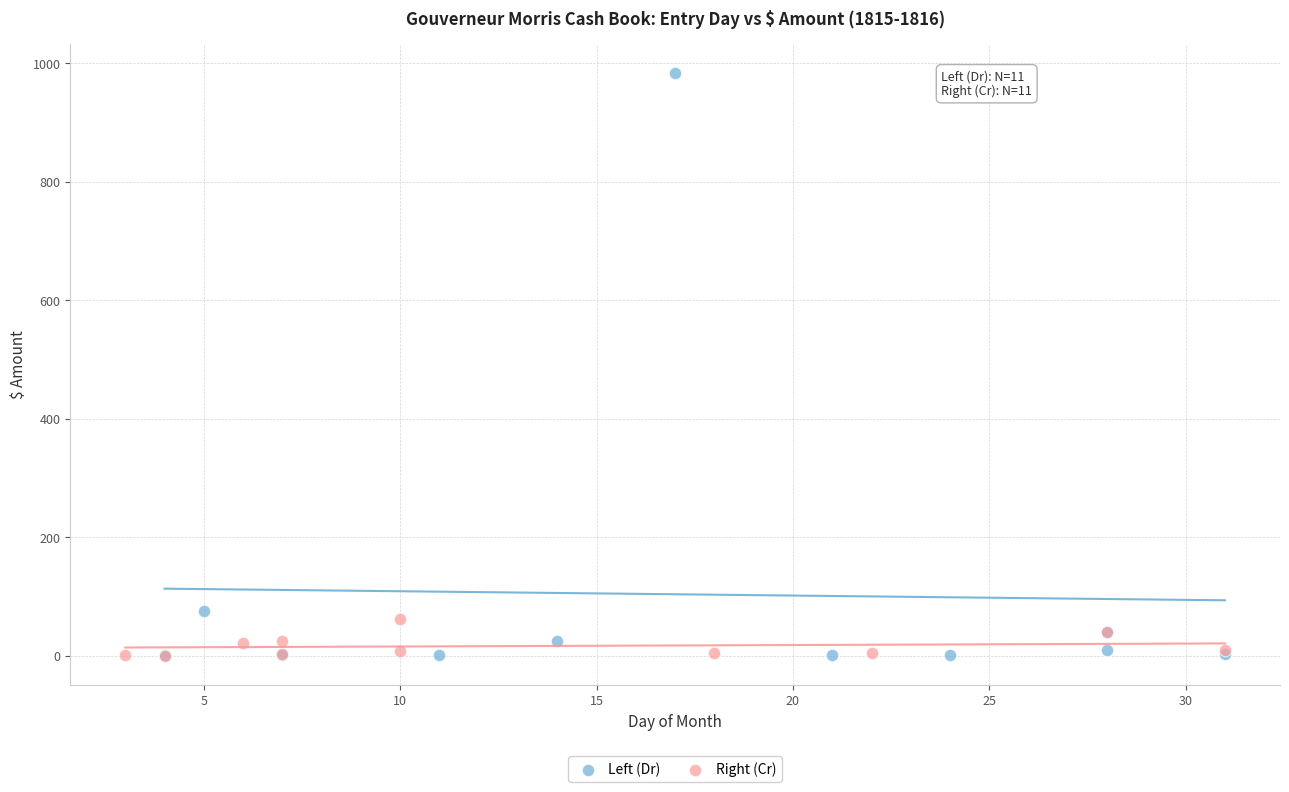

Which series reaches the maximum Y coordinate?

Left (Dr)